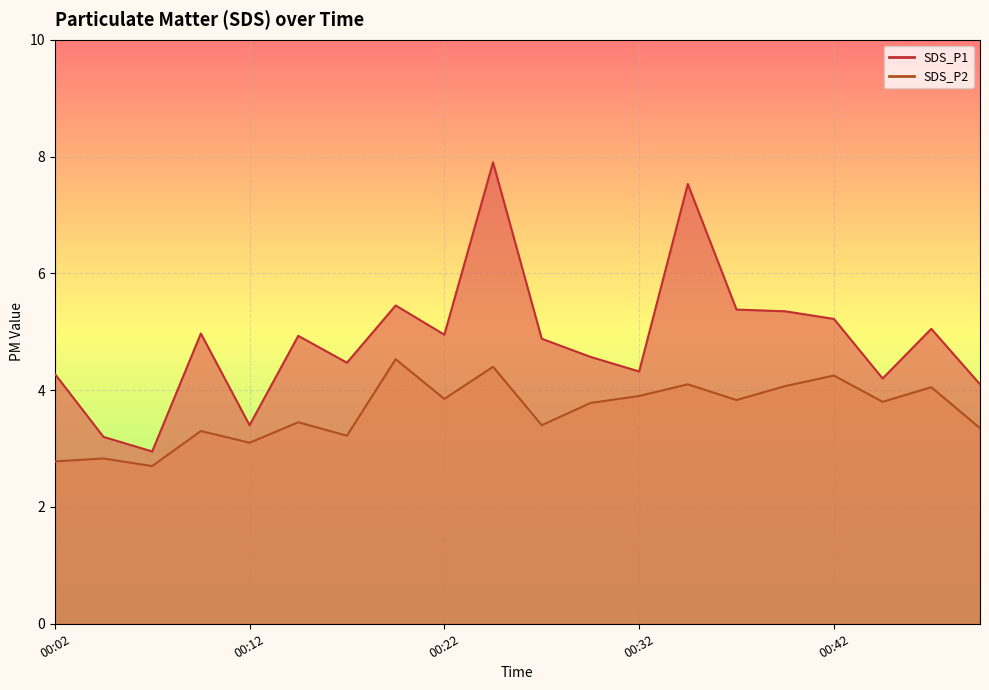

How many values in the SDS_P2 series exceed 3?

17